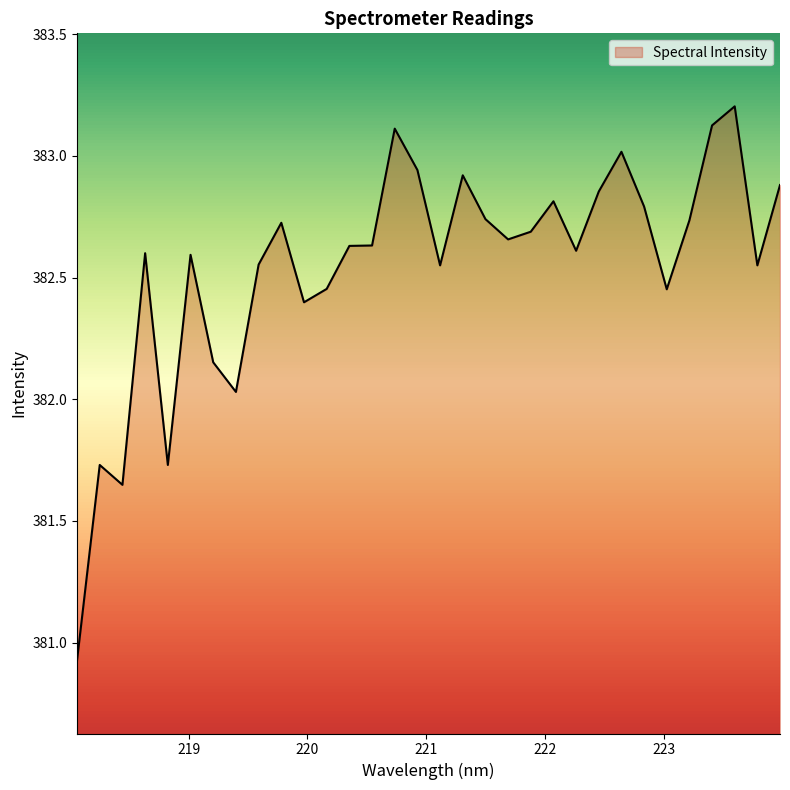

What is the difference between the maximum and minimum values?

2.3